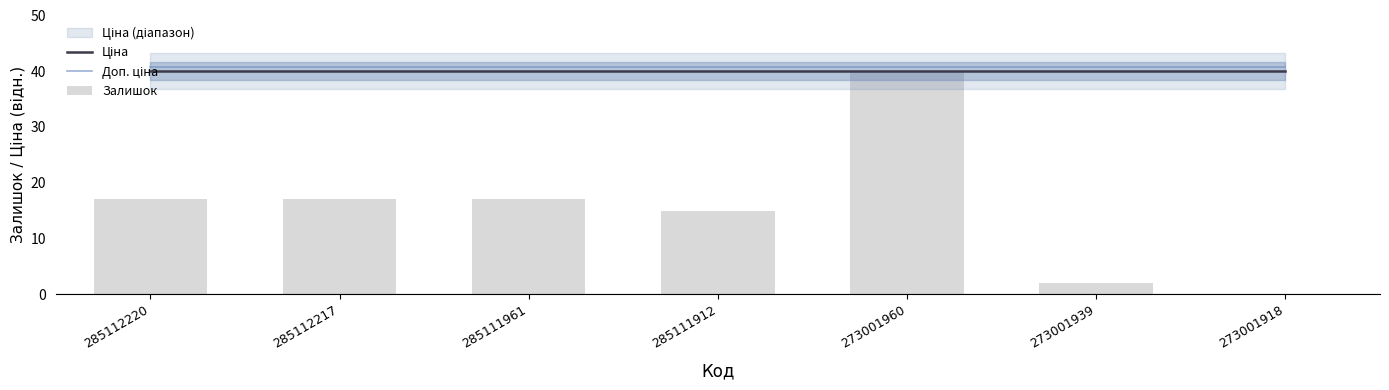

Read the Залишок value at 273001939.

2.0